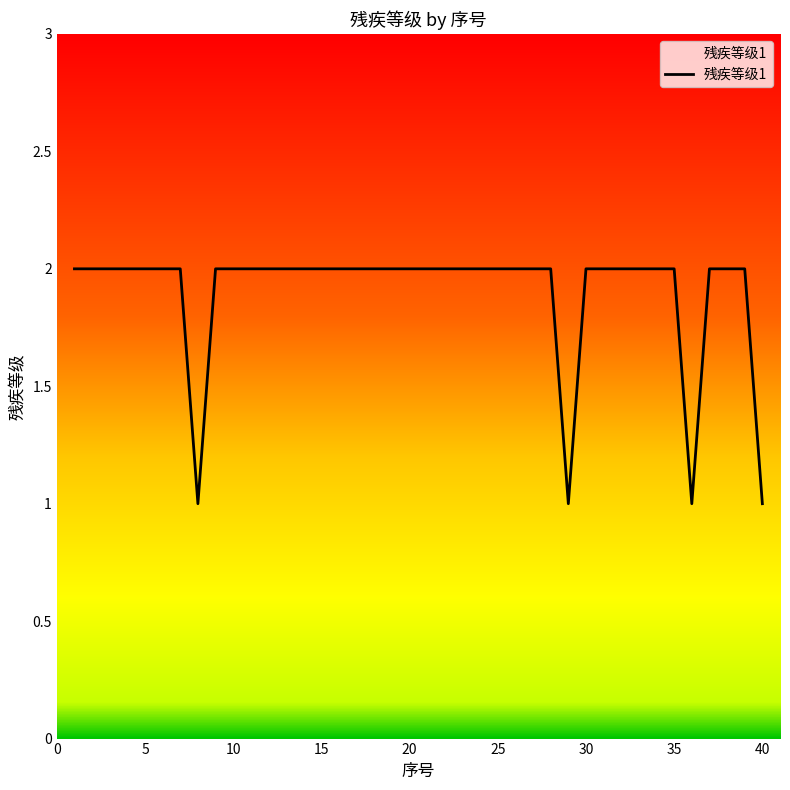

What is the average value?

2